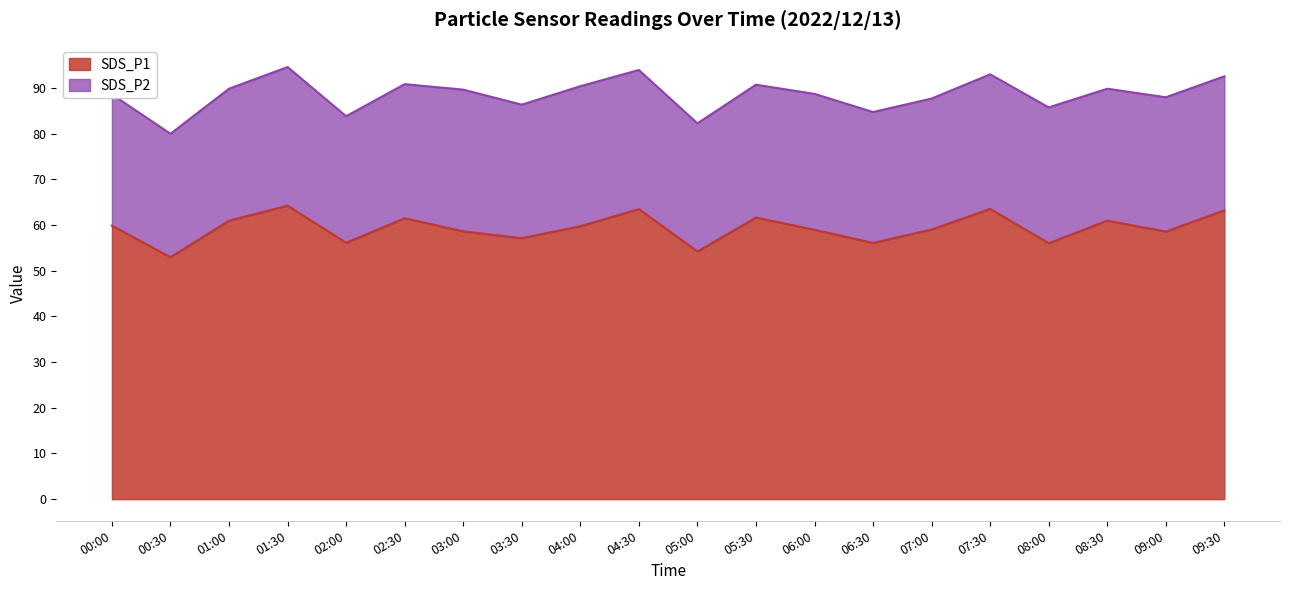

What is the total value across all series at 06:00?

88.7